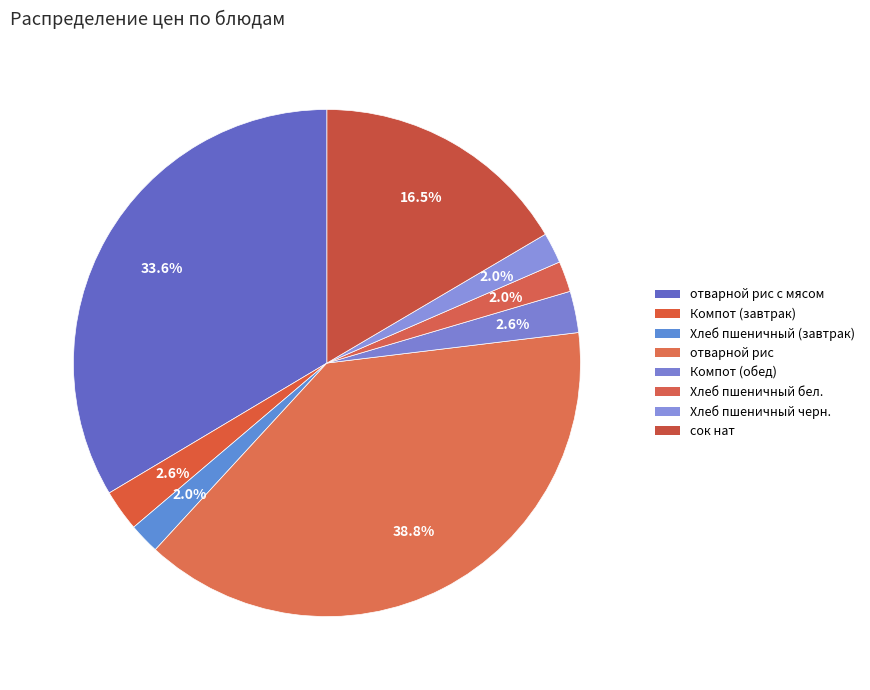

What is the smallest slice in the pie chart?

Хлеб пшеничный (завтрак)